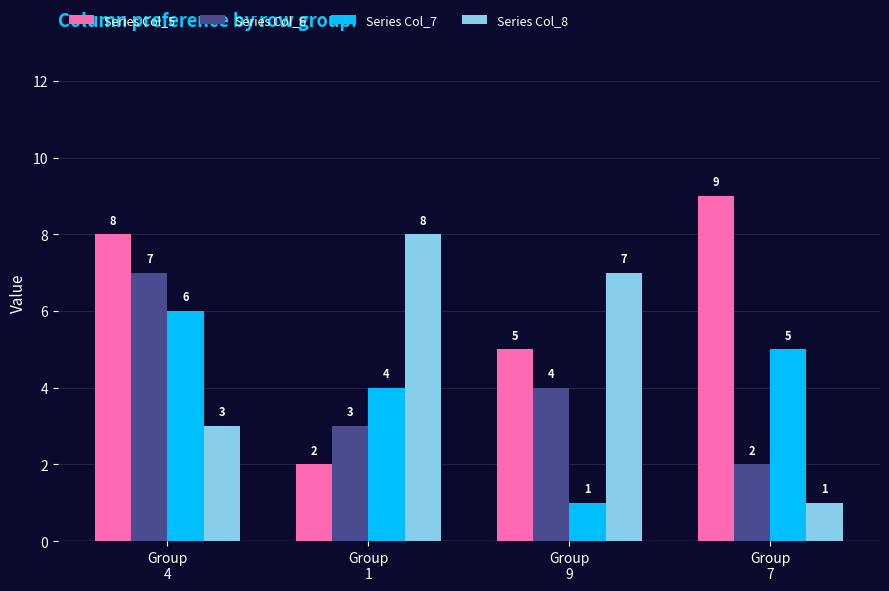

Count the number of categories in the chart.

4